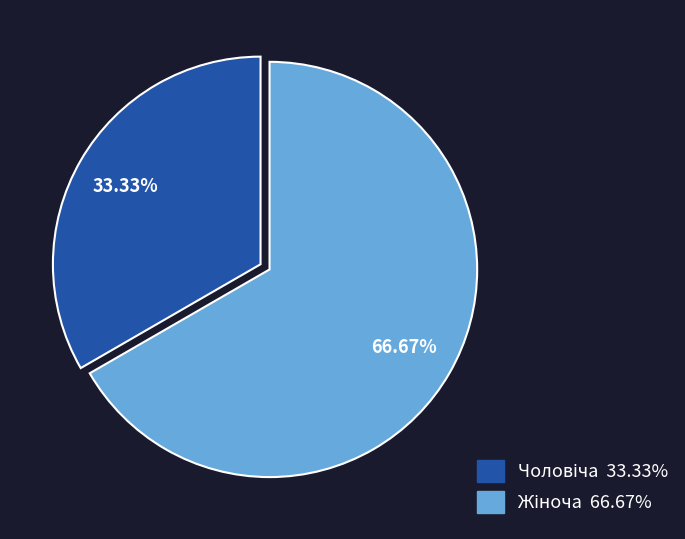

Is there a majority slice in this chart?

Yes